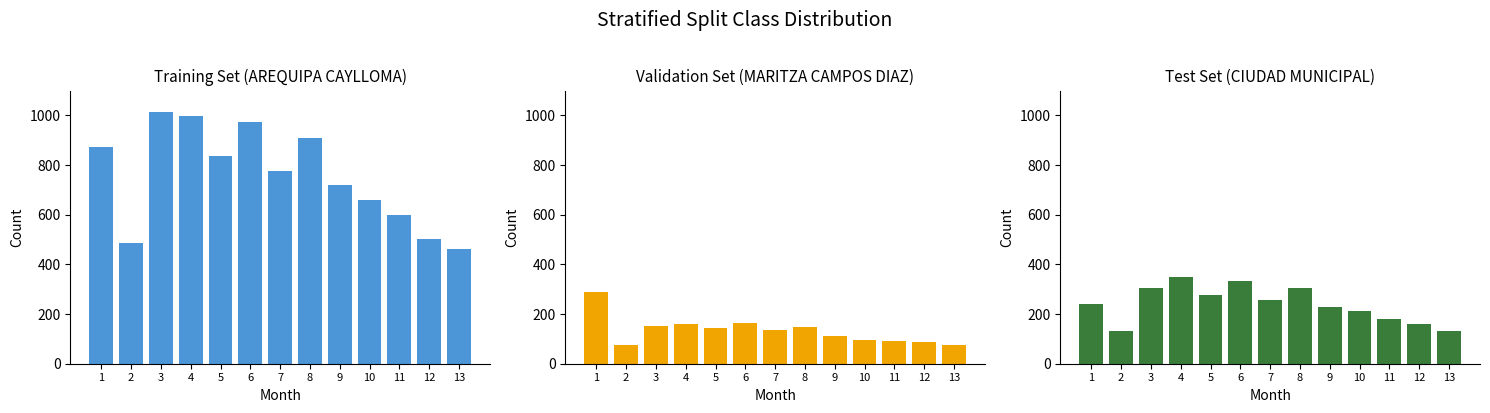

What is the value of the MARITZA CAMPOS DIAZ bar at the 2nd from the left?

76